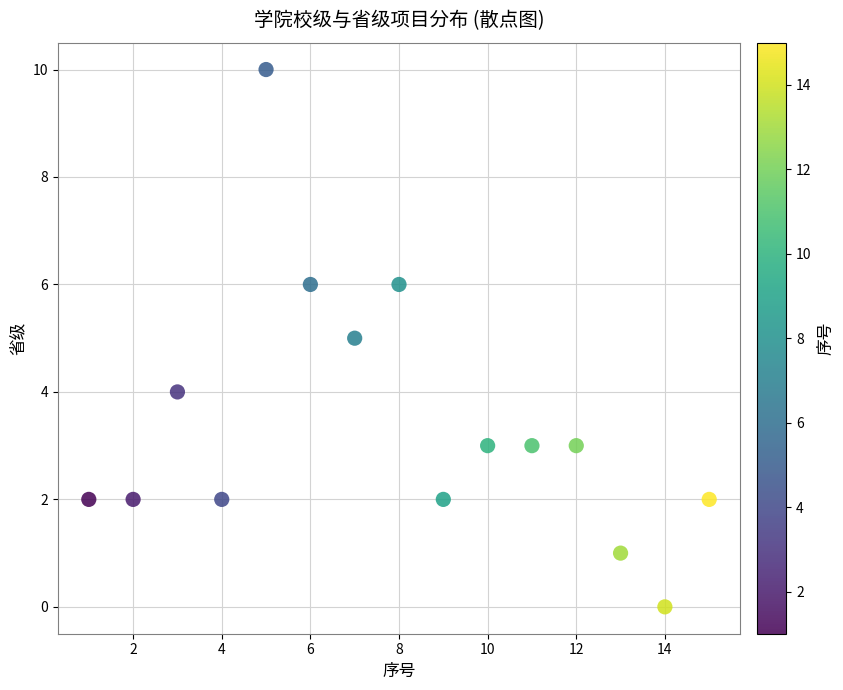

What is the range of Y values (max minus min)?

10